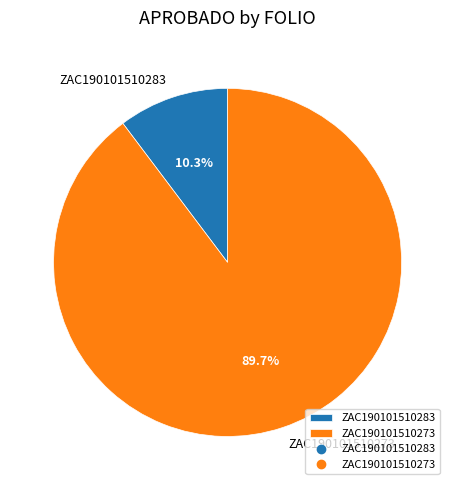

Is it true that ZAC190101510273 is 79% of the pie?

False